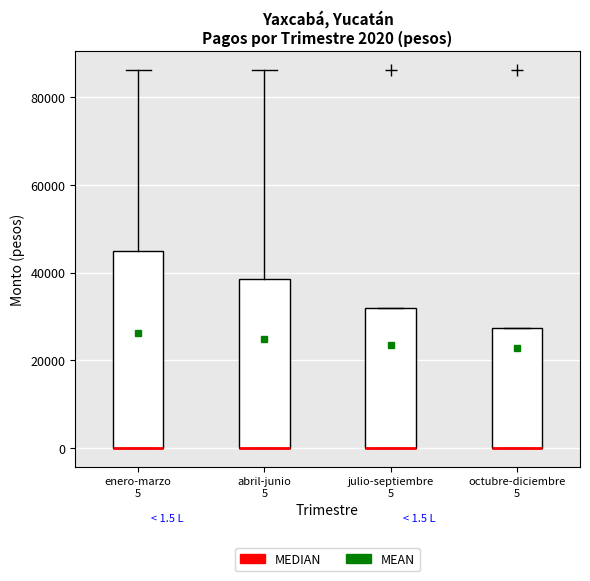

Comparing the boxes themselves (not the whiskers), which one is the tallest?

enero-marzo 5